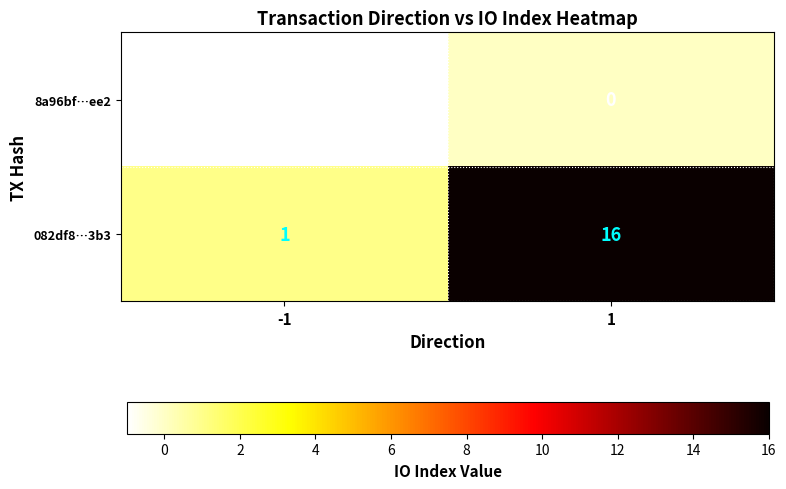

Rank the series by their average value, from highest to lowest.

082df8…3b3, 8a96bf…ee2